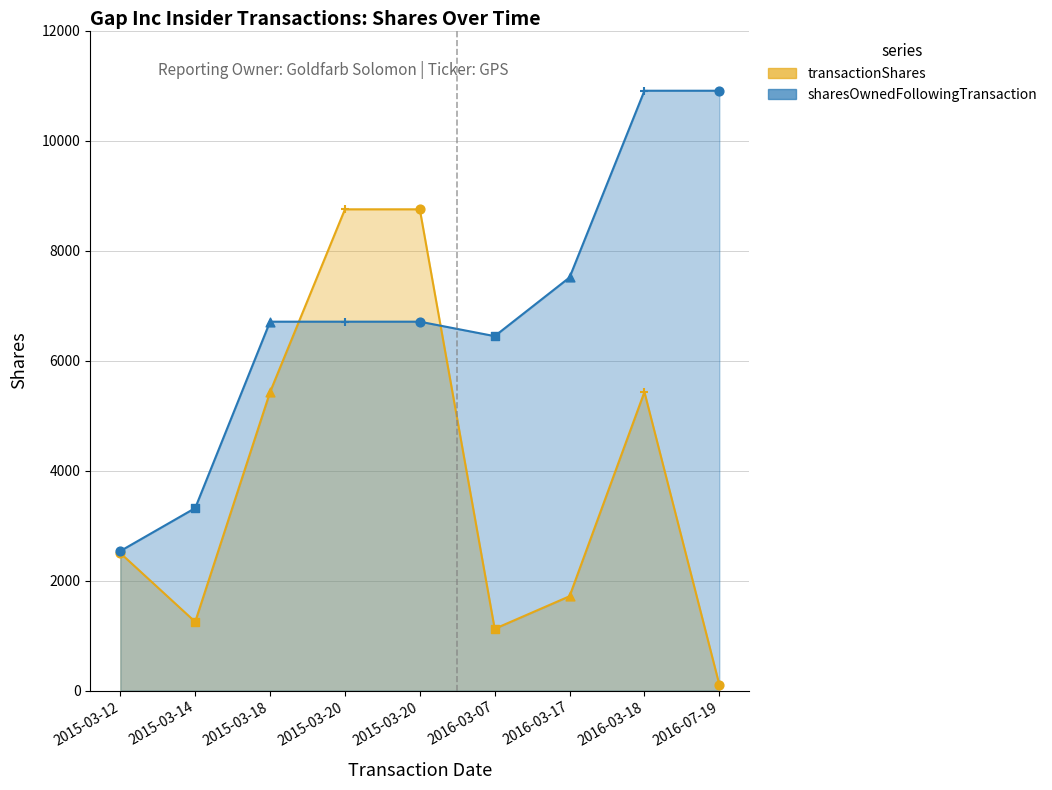

At which category is the sum across all series the highest?

2016-03-18